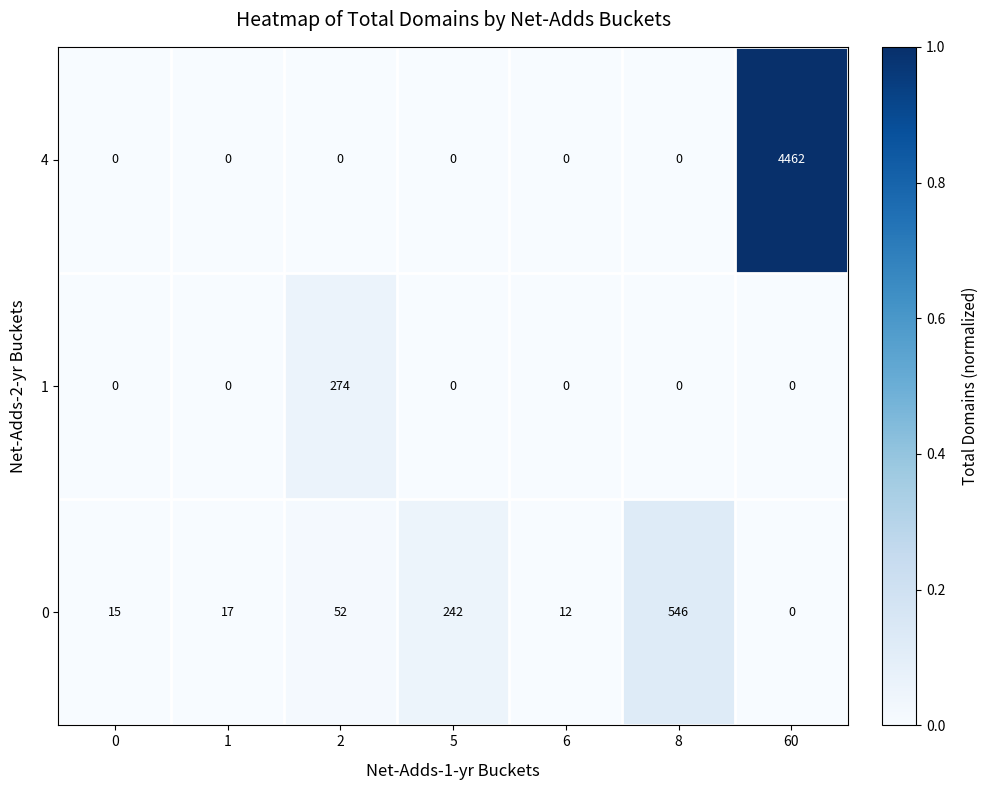

Which series has the widest spread of values?

4